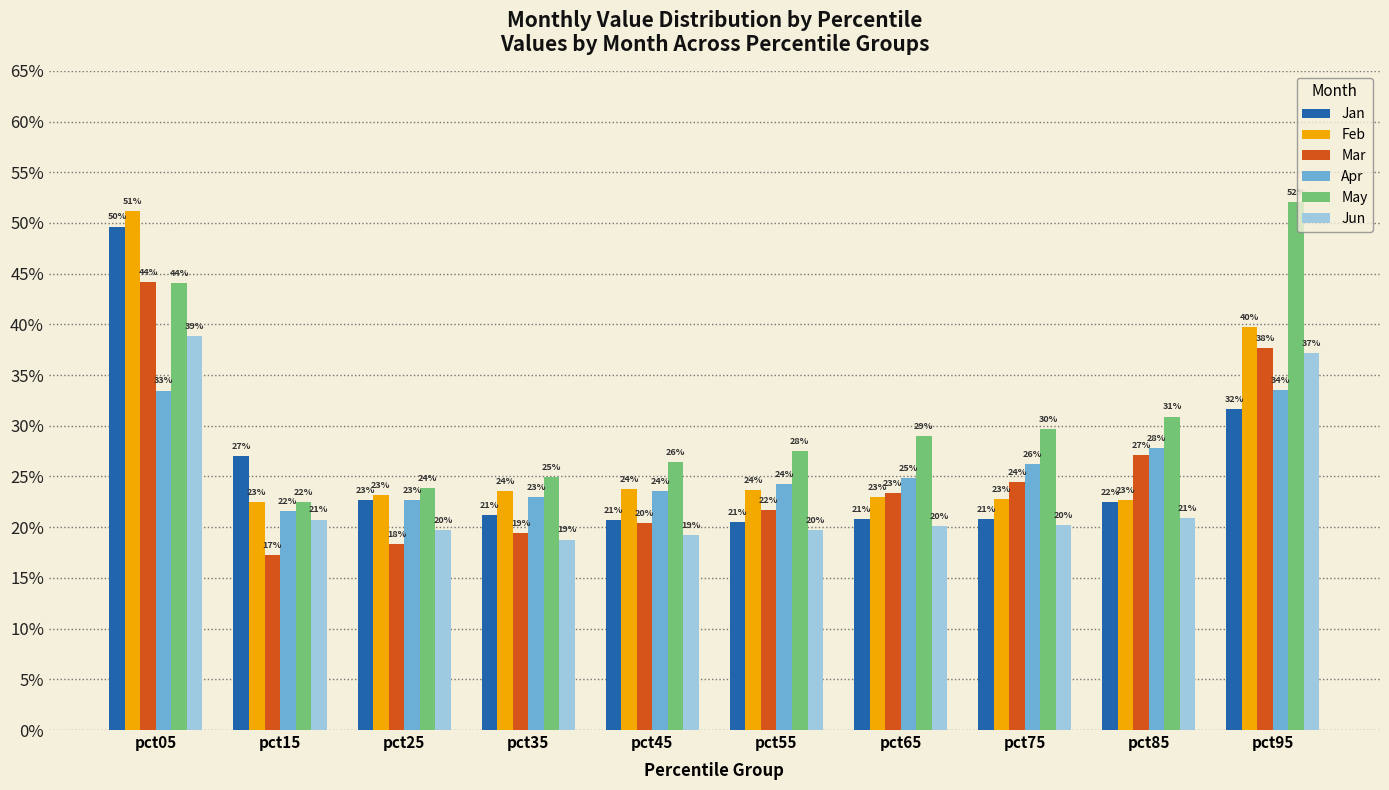

Rank the series at pct85 from lowest to highest value.

Jun, Jan, Feb, Mar, Apr, May